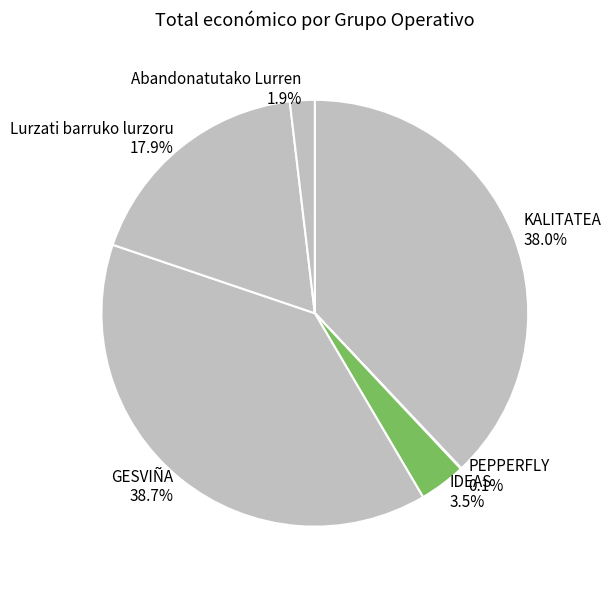

Is there any slice that represents more than half of the pie?

No